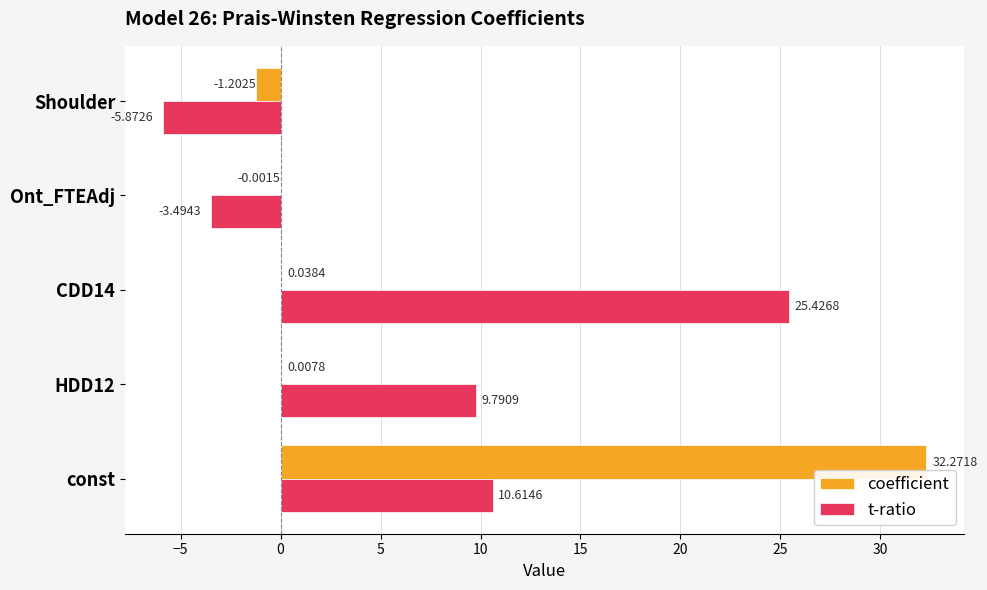

How many values in coefficient are above zero?

3